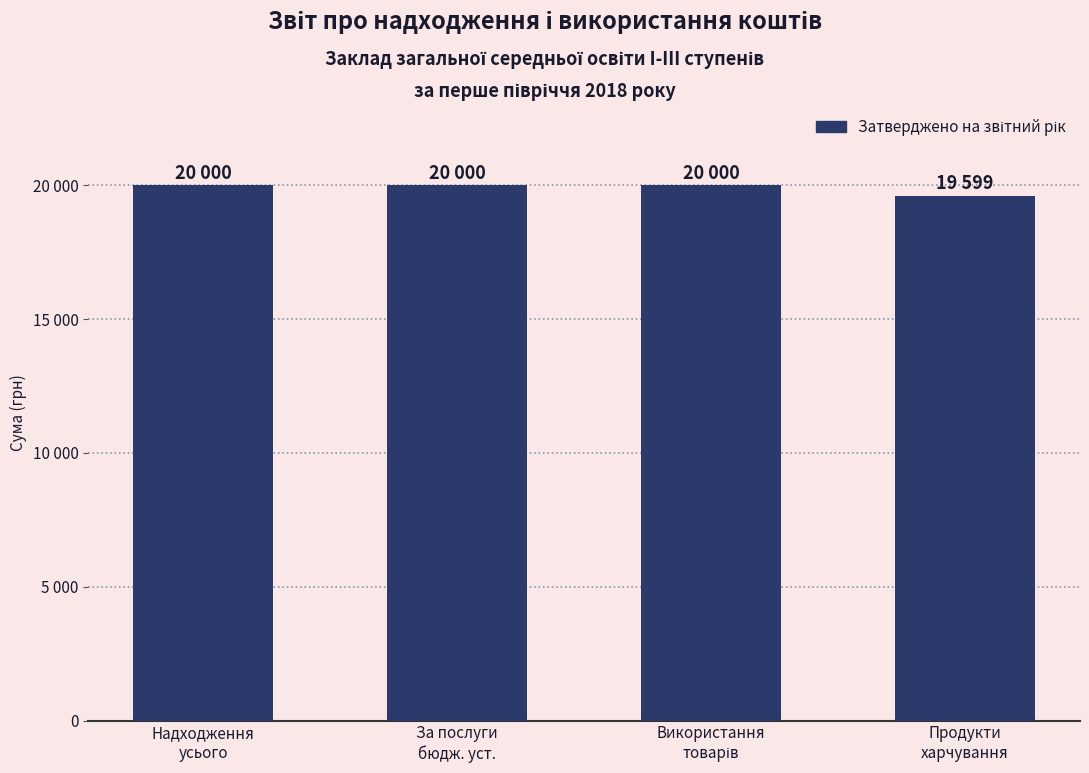

List the labels in order of value, largest first.

Надходження
усього, За послуги
бюдж. уст., Використання
товарів, Продукти
харчування